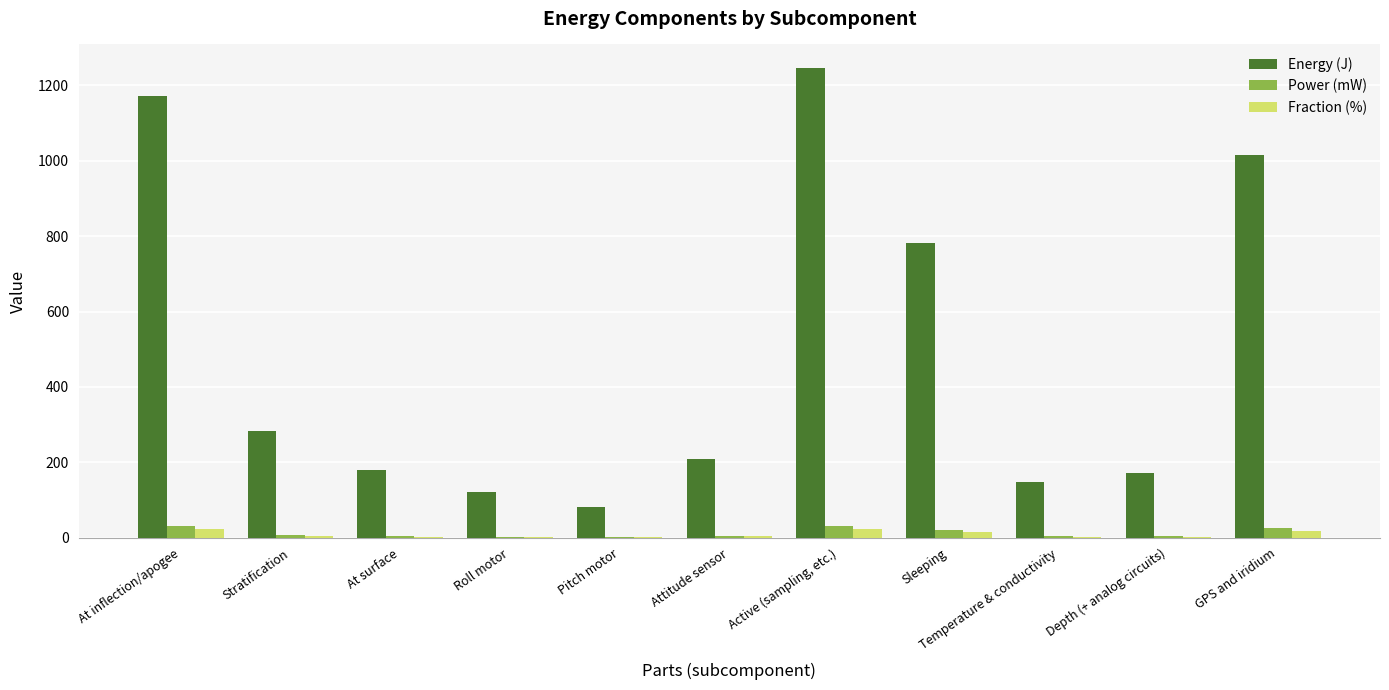

What value does the Energy (J) series have at Attitude sensor, to the nearest 100?

200